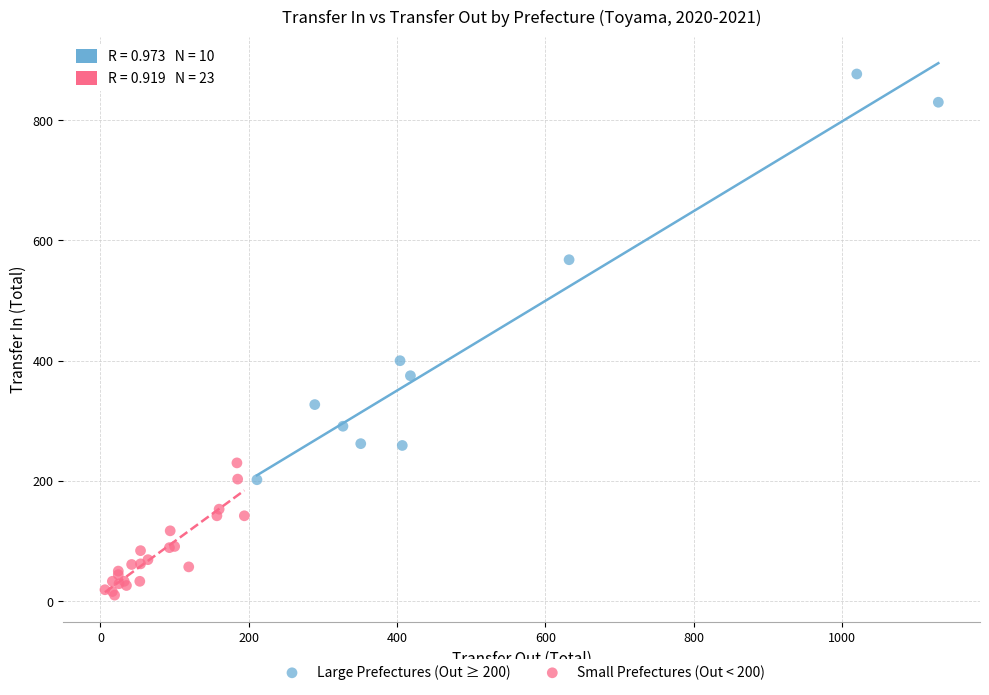

Which series has the largest Y range (max minus min)?

Large Prefectures (Out ≥ 200)